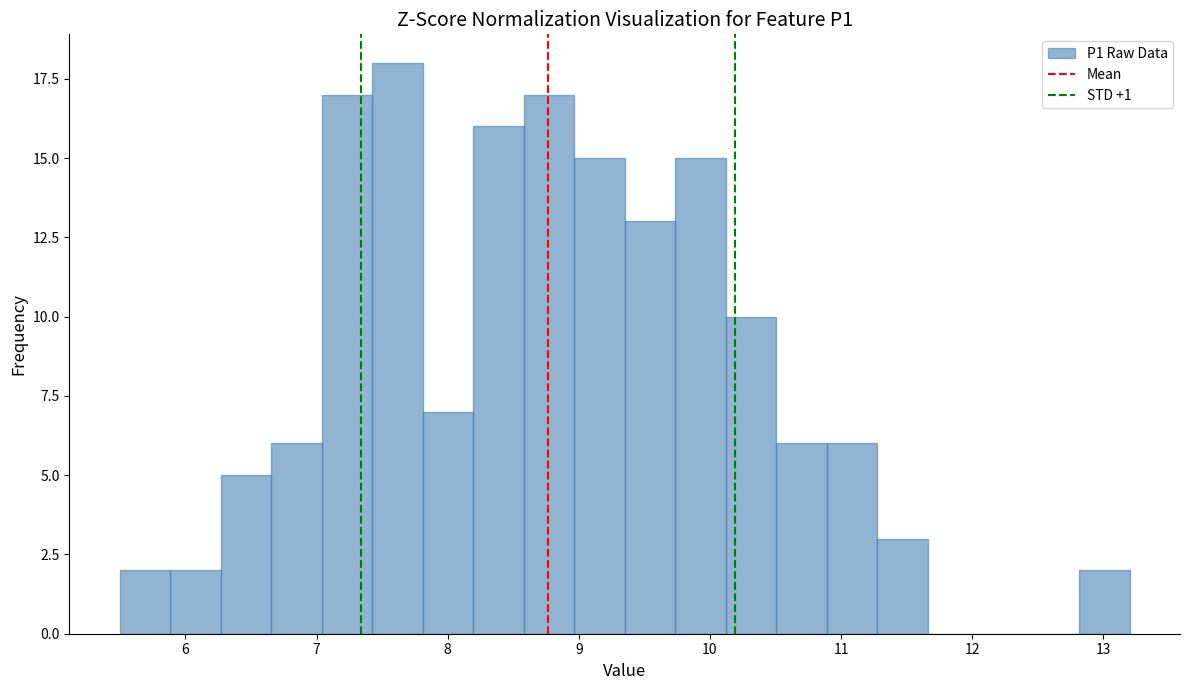

Read against the x-axis, roughly where is the centre of the tallest bar?

7.6